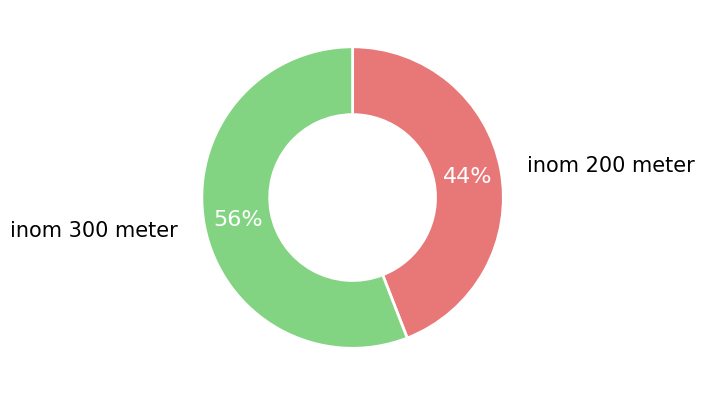

Combined, do inom 300 meter and inom 200 meter account for over 50%?

Yes